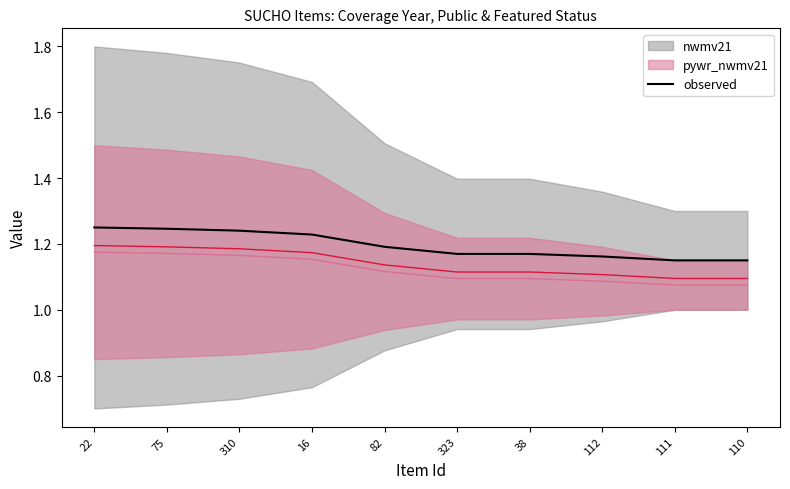

Is it true that the value at 323 is 0.4?

False